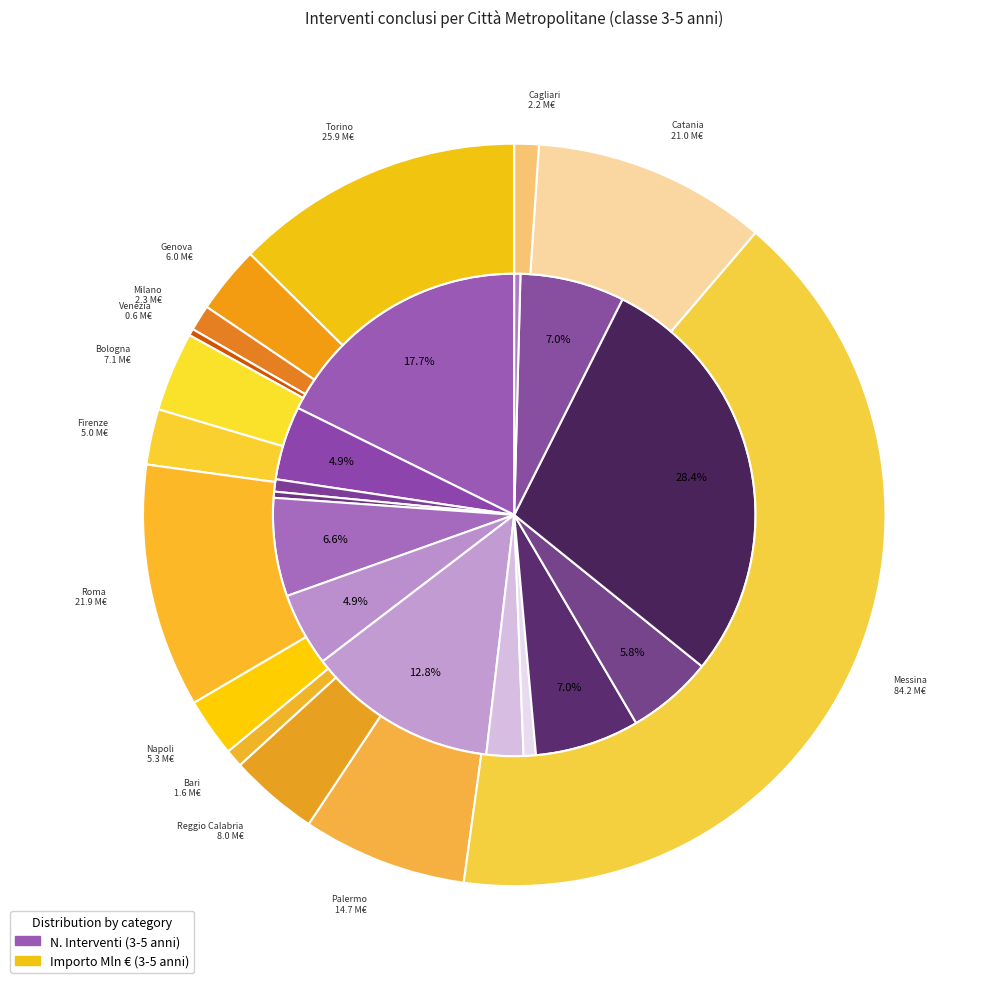

True or false: Cagliari accounts for 11% of the total.

False